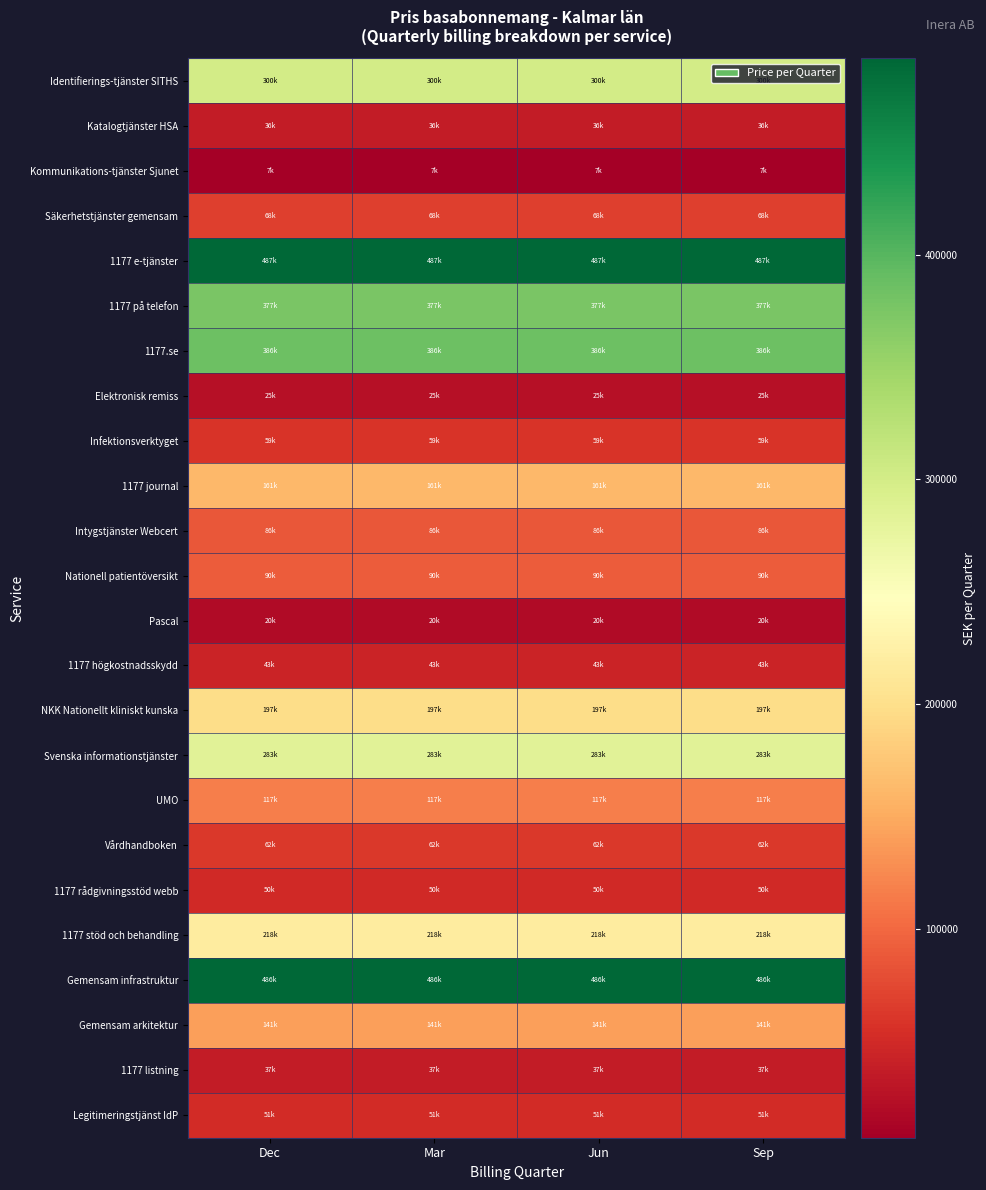

Rank the series by their maximum value, from lowest to highest.

Kommunikations-tjänster Sjunet, Pascal, Elektronisk remiss, Katalogtjänster HSA, 1177 listning, 1177 högkostnadsskydd, 1177 rådgivningsstöd webb, Legitimeringstjänst IdP, Infektionsverktyget, Vårdhandboken, Säkerhetstjänster gemensam, Intygstjänster Webcert, Nationell patientöversikt, UMO, Gemensam arkitektur, 1177 journal, NKK Nationellt kliniskt kunska, 1177 stöd och behandling, Svenska informationstjänster, Identifierings-tjänster SITHS, 1177 på telefon, 1177.se, Gemensam infrastruktur, 1177 e-tjänster